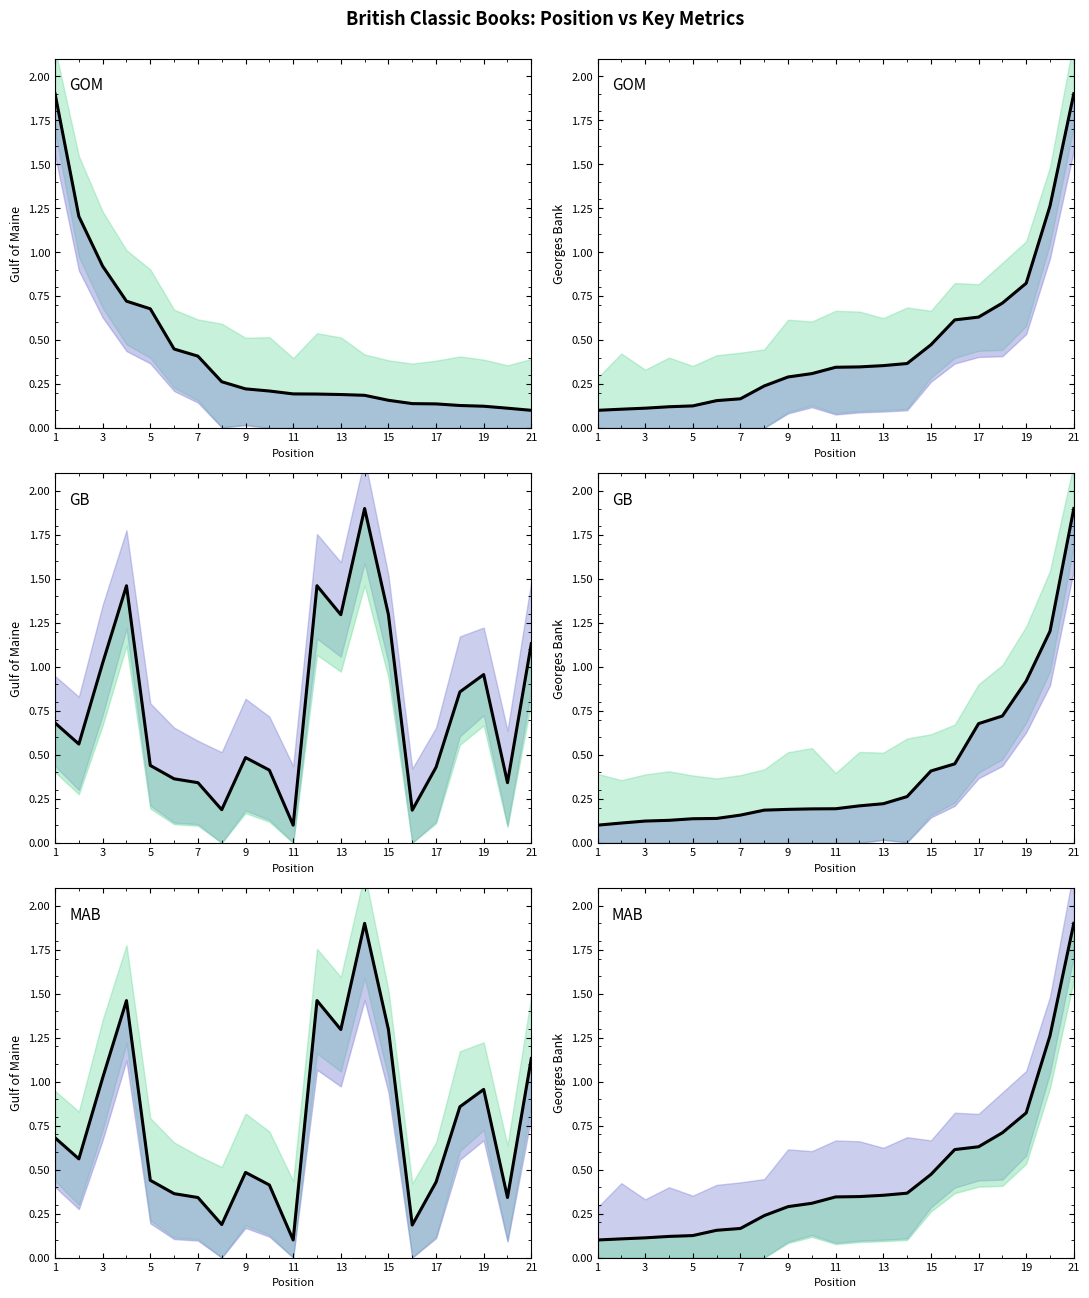

At how many categories does at least one series exceed 1?

10